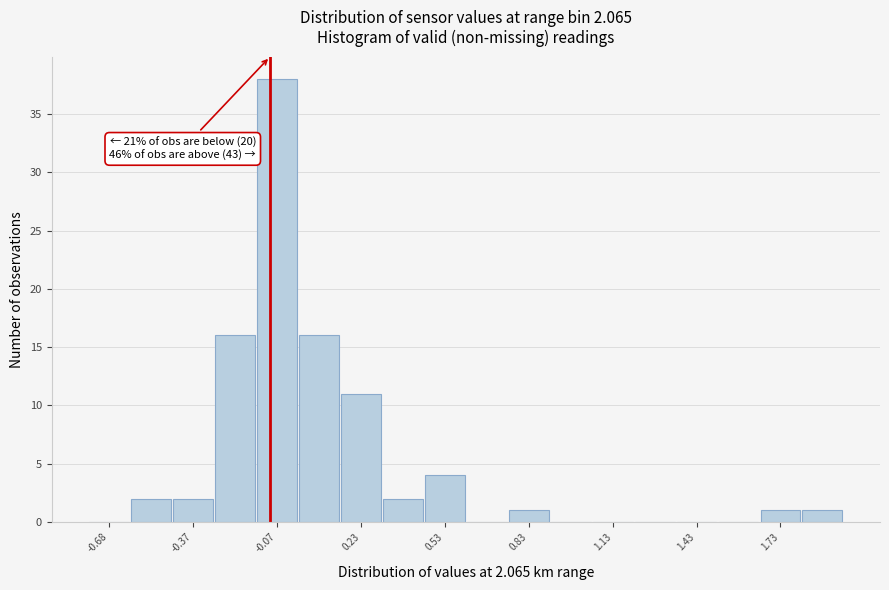

Around what value on the x-axis is the tallest bar? Give the approximate position of its centre, as read against the axis.

-0.05